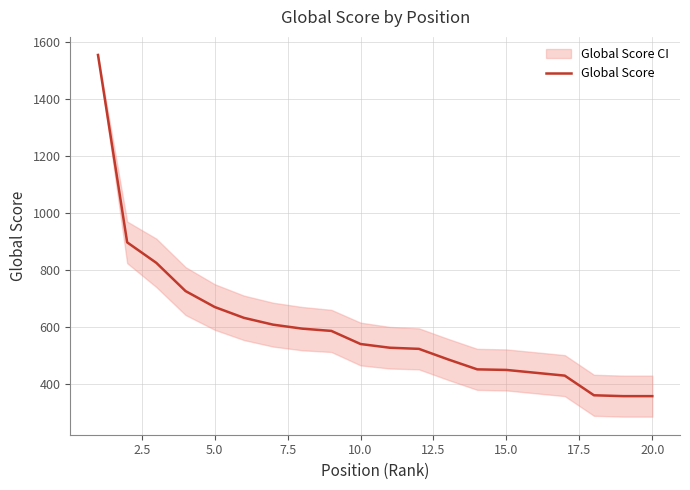

True or false: the data has more than 1 interior local peaks.

False